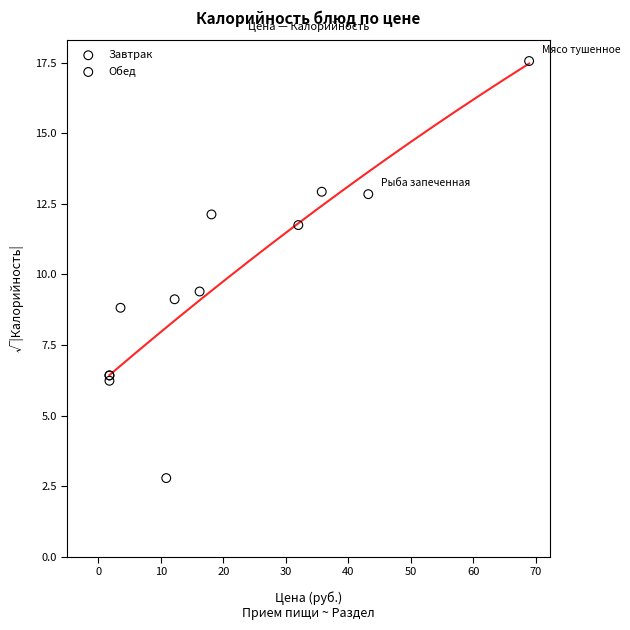

Which series contains the lowest Y value?

Завтрак